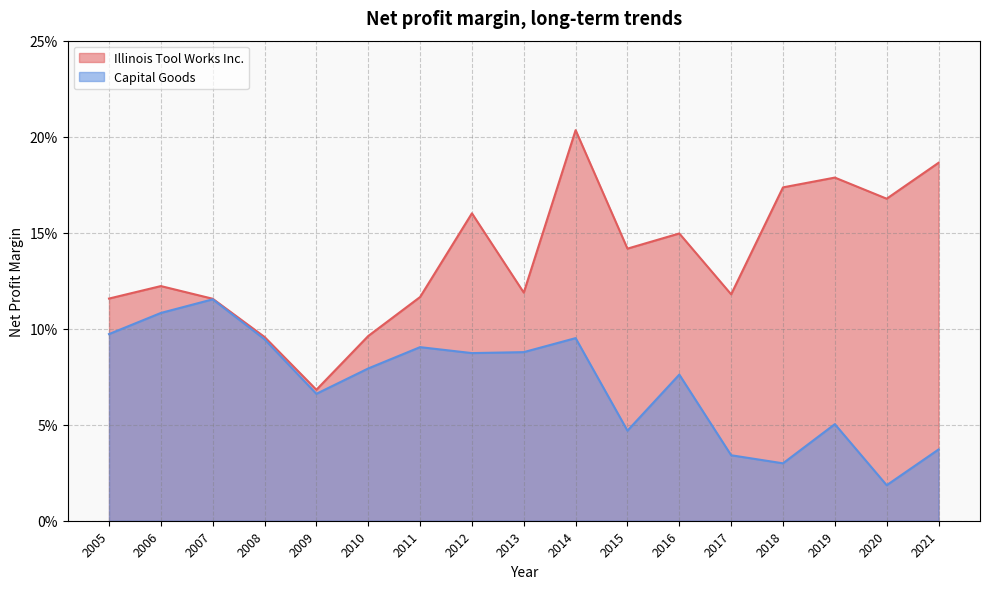

True or false: Capital Goods and Illinois Tool Works Inc. intersect in this chart.

False